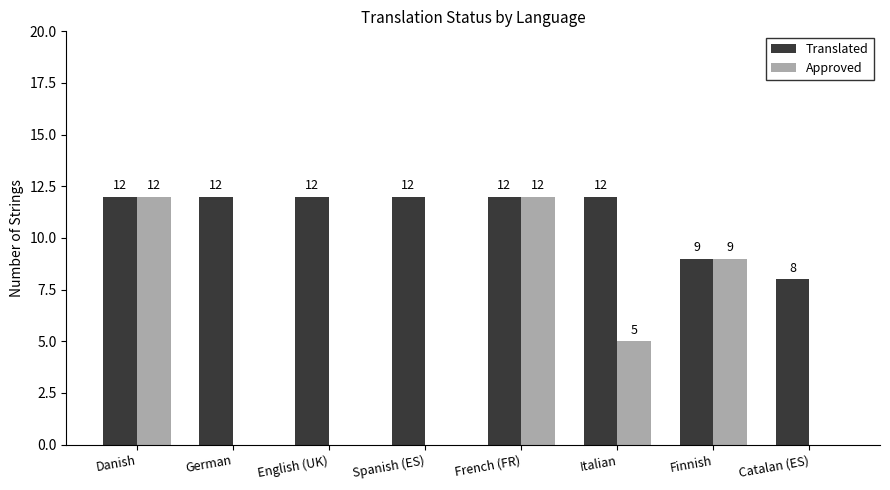

Which series changed the most between German and Italian?

Approved